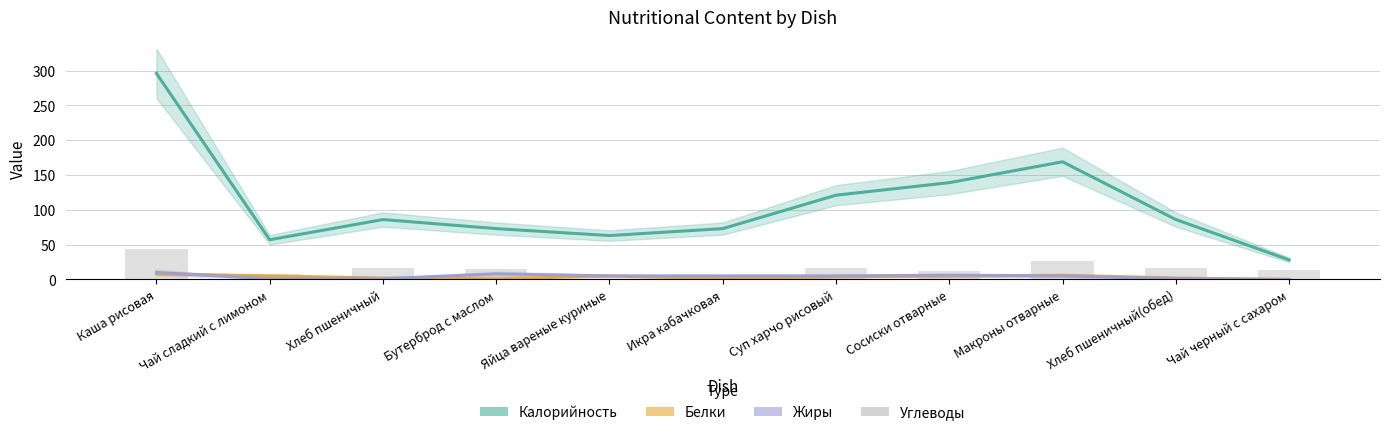

What is the difference between the maximum and second lowest values in the Белки series?

7